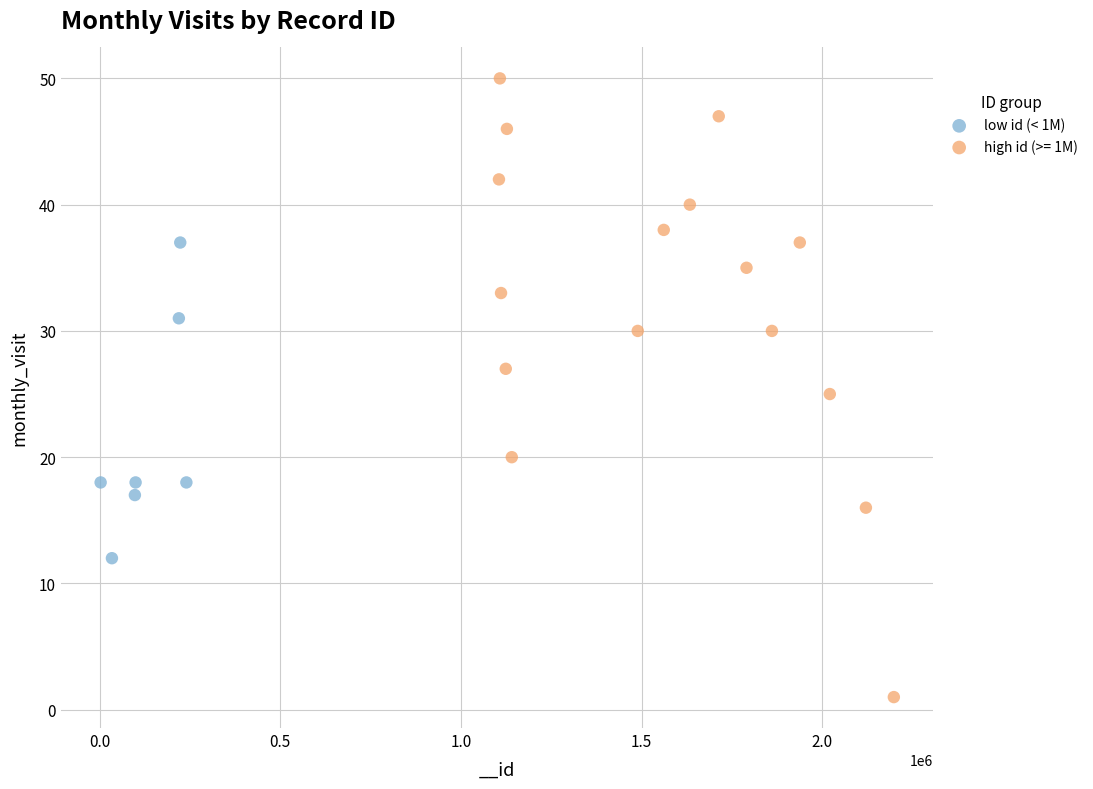

Which series contains the highest Y value?

high id (>= 1M)